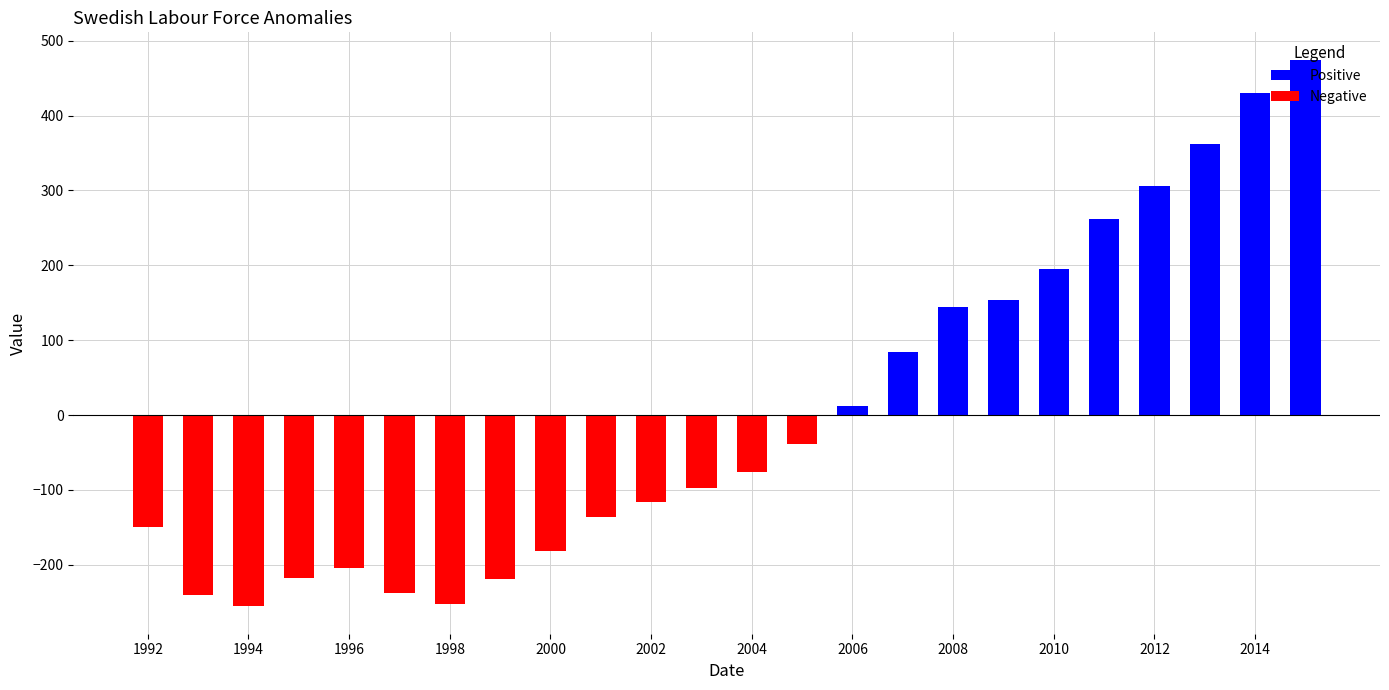

Is it true that Positive equals 208.1 at 2012?

False